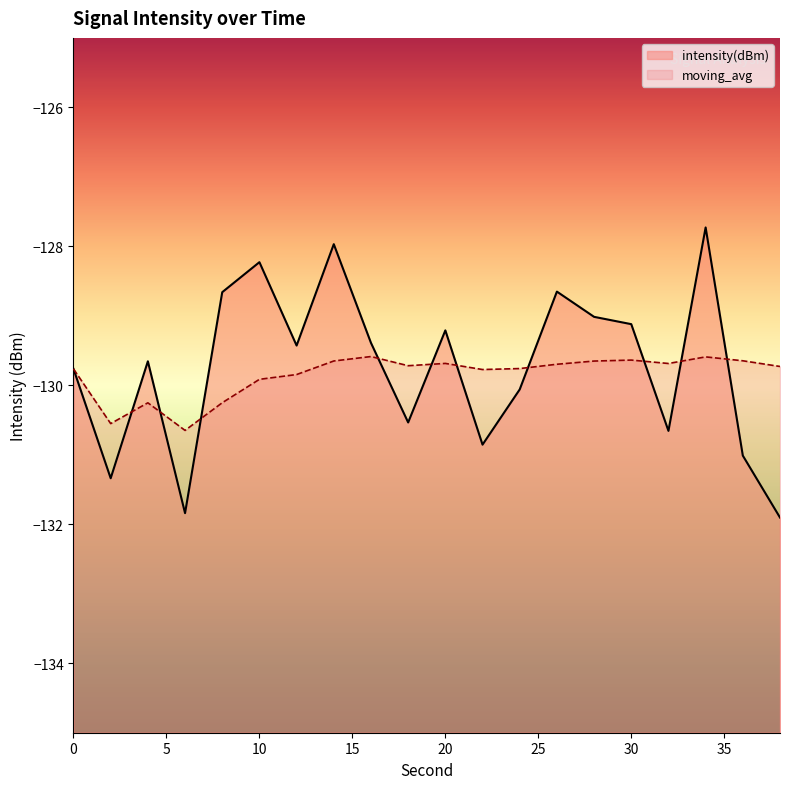

Which series has the widest spread of values?

intensity(dBm)